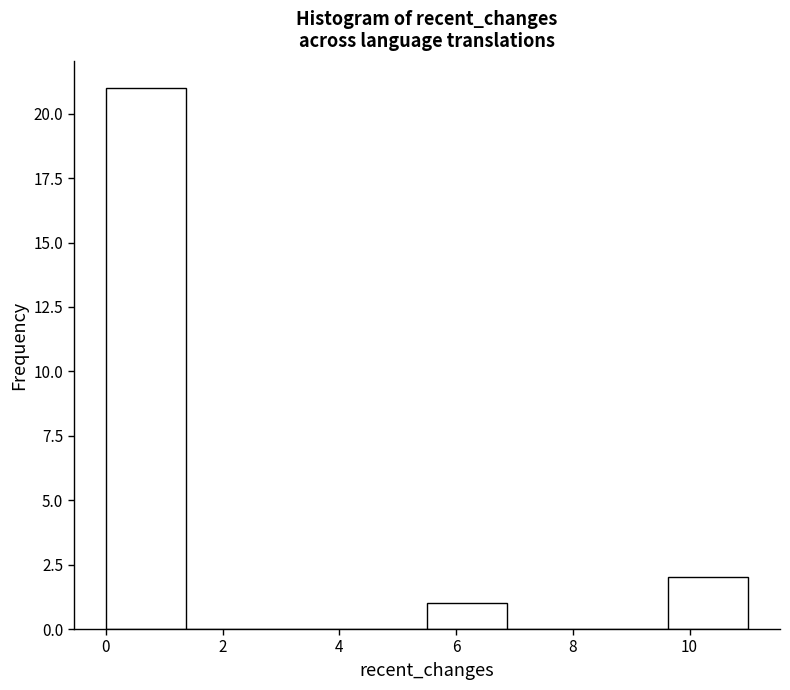

How tall is the bar that spans 5.6 to 6.8 on the x-axis? Neither the bar edges nor the heights are printed on the chart, so give them approximately, as read against the axes.

1